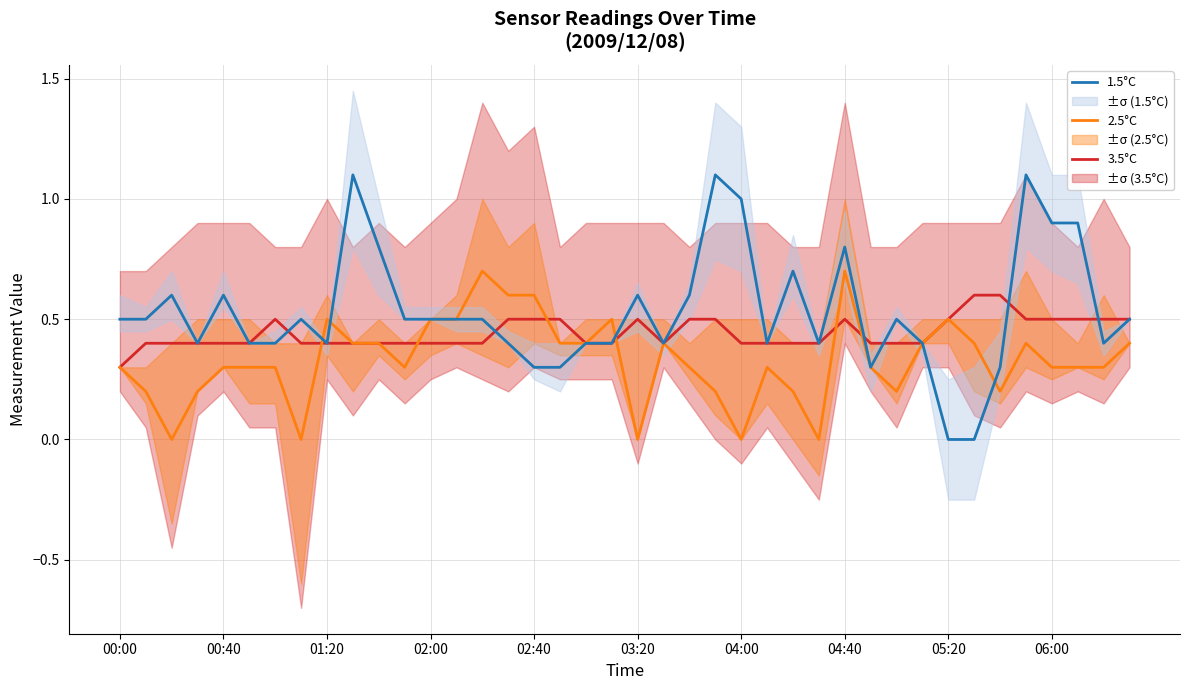

What is the maximum value shown in the chart?

1.1